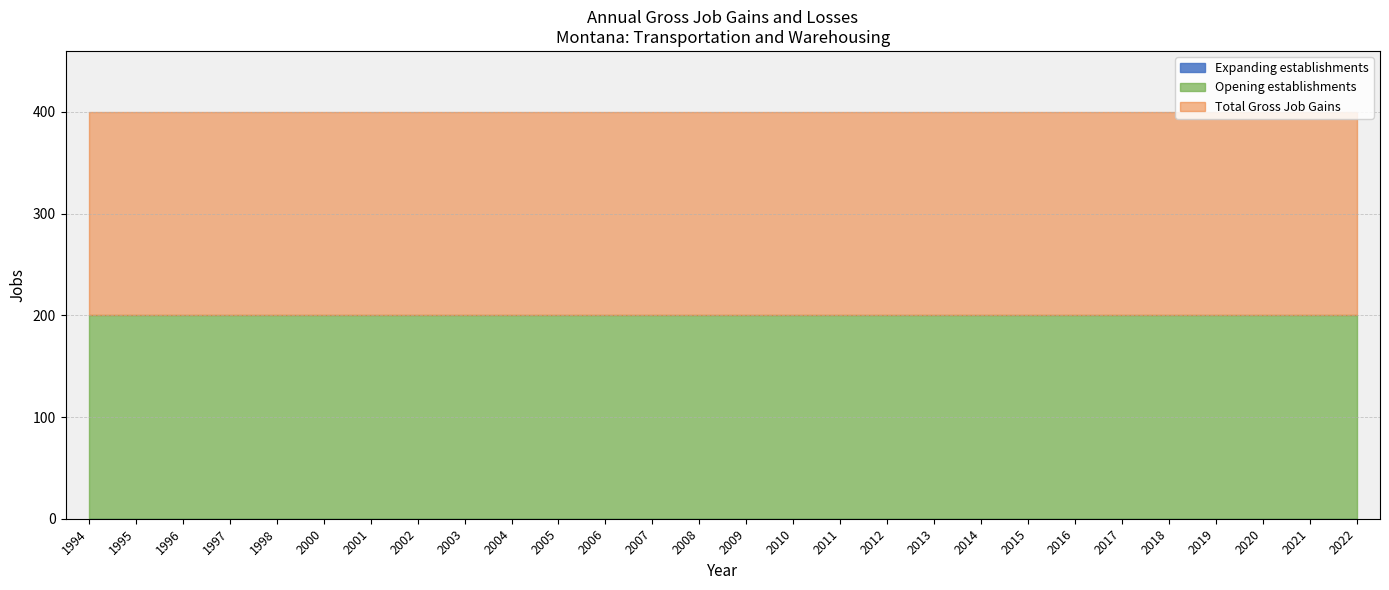

What is the average value of the Total Gross Job Gains series?

200